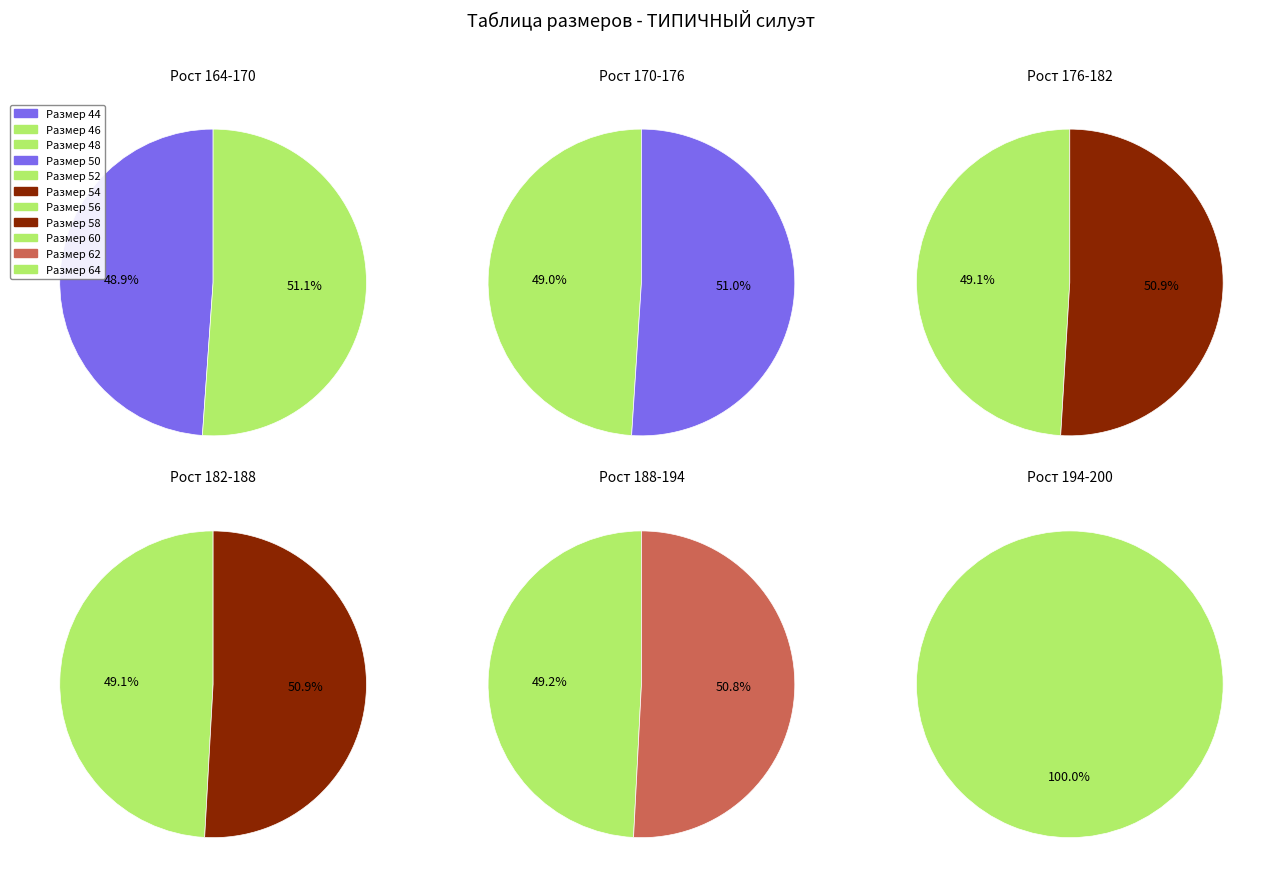

To the nearest percent, what percentage of the pie is 60?

10%